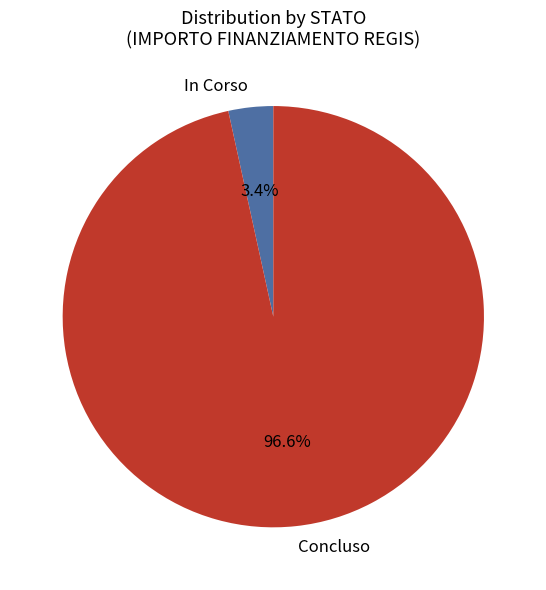

To the nearest percent, what is the average slice percentage?

50%